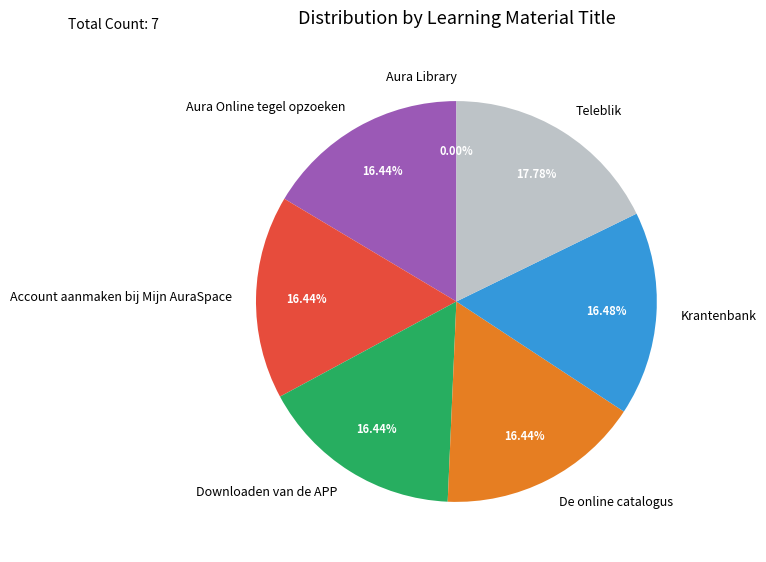

What portion of the pie excludes De online catalogus?

83.6%